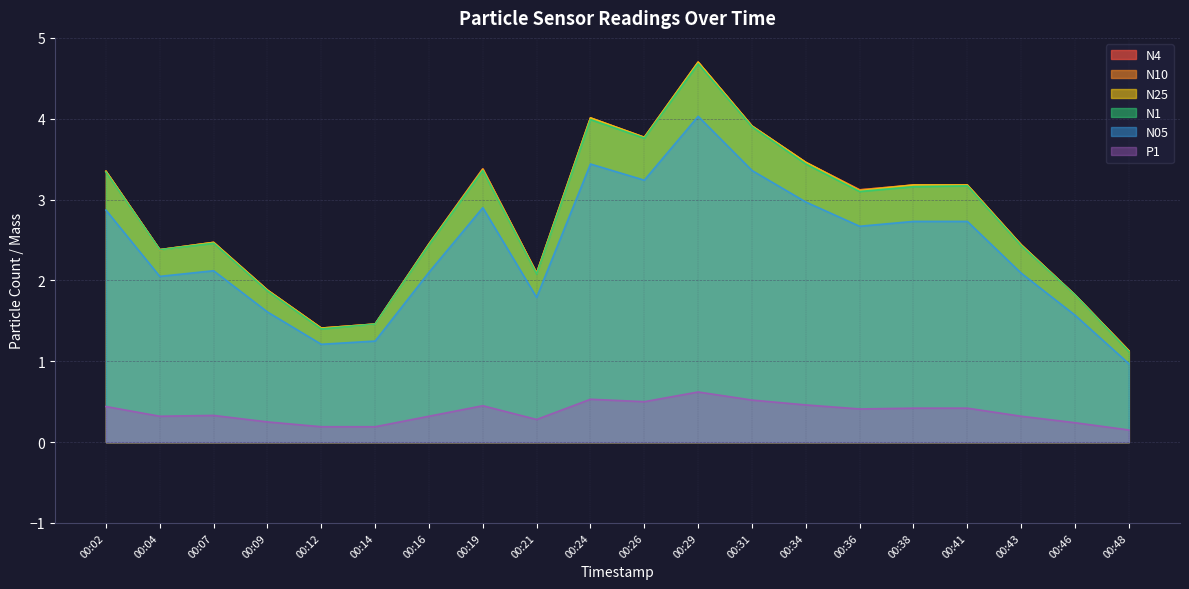

At which category is the sum across all series the highest?

00:29